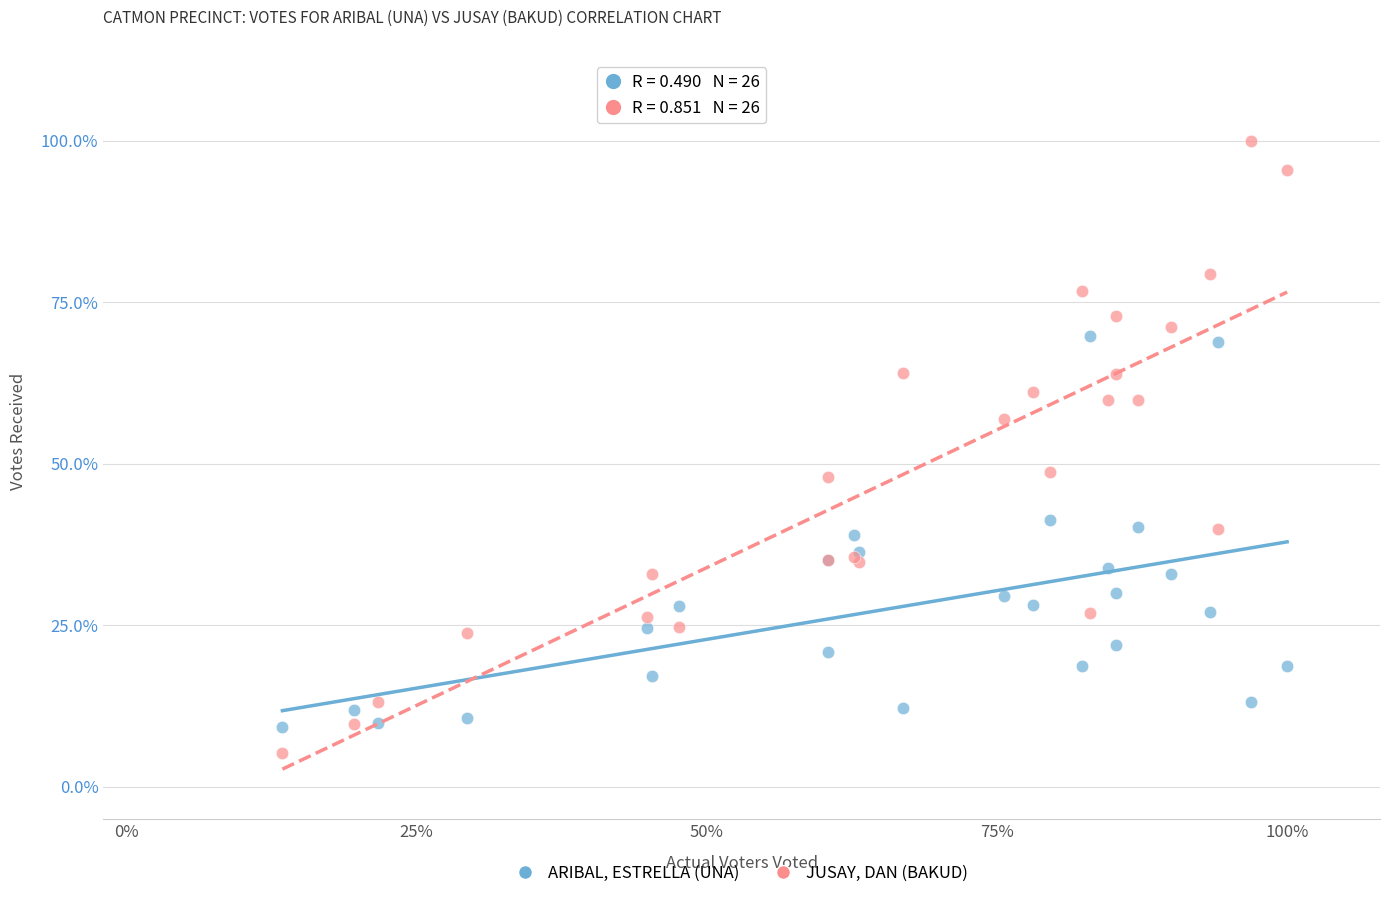

Which series reaches the minimum Y coordinate?

JUSAY, DAN (BAKUD)